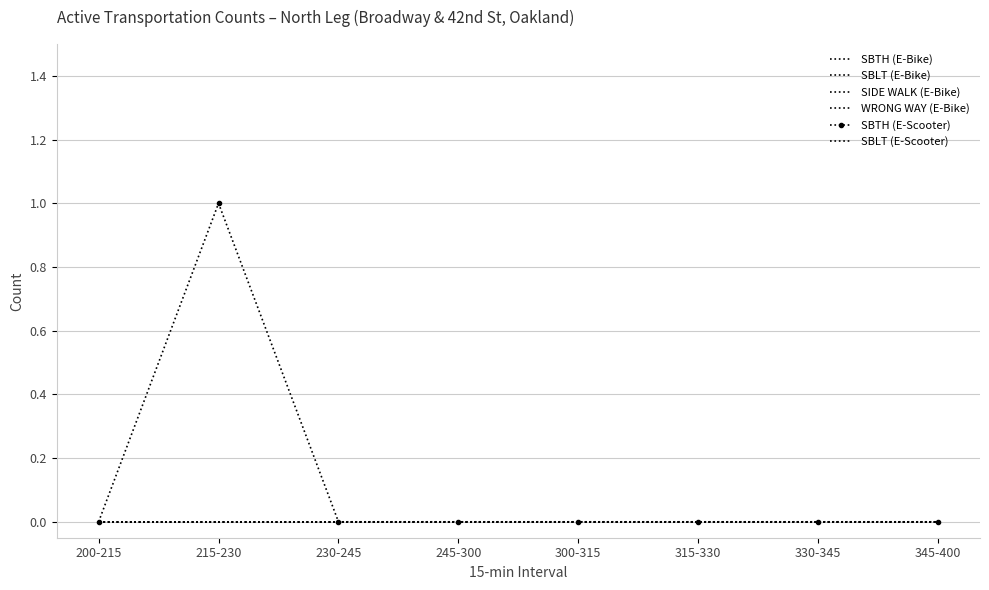

Reading left to right, extract all data points from this chart.

SBTH (E-Bike): 0	0	0	0	0	0	0	0
SBLT (E-Bike): 0	0	0	0	0	0	0	0
SIDE WALK (E-Bike): 0	0	0	0	0	0	0	0
WRONG WAY (E-Bike): 0	0	0	0	0	0	0	0
SBTH (E-Scooter): 0	1	0	0	0	0	0	0
SBLT (E-Scooter): 0	0	0	0	0	0	0	0